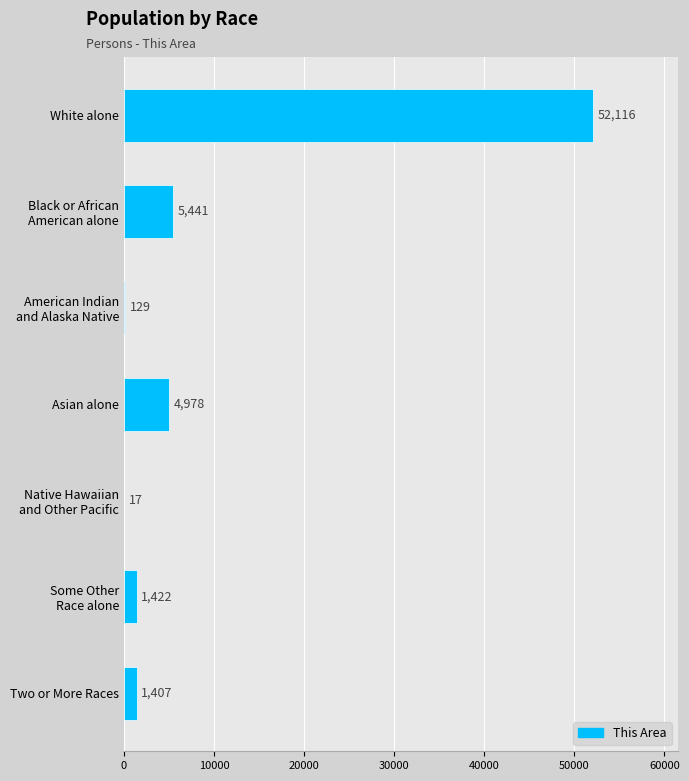

True or false: the data shows 4978 at Asian alone.

True